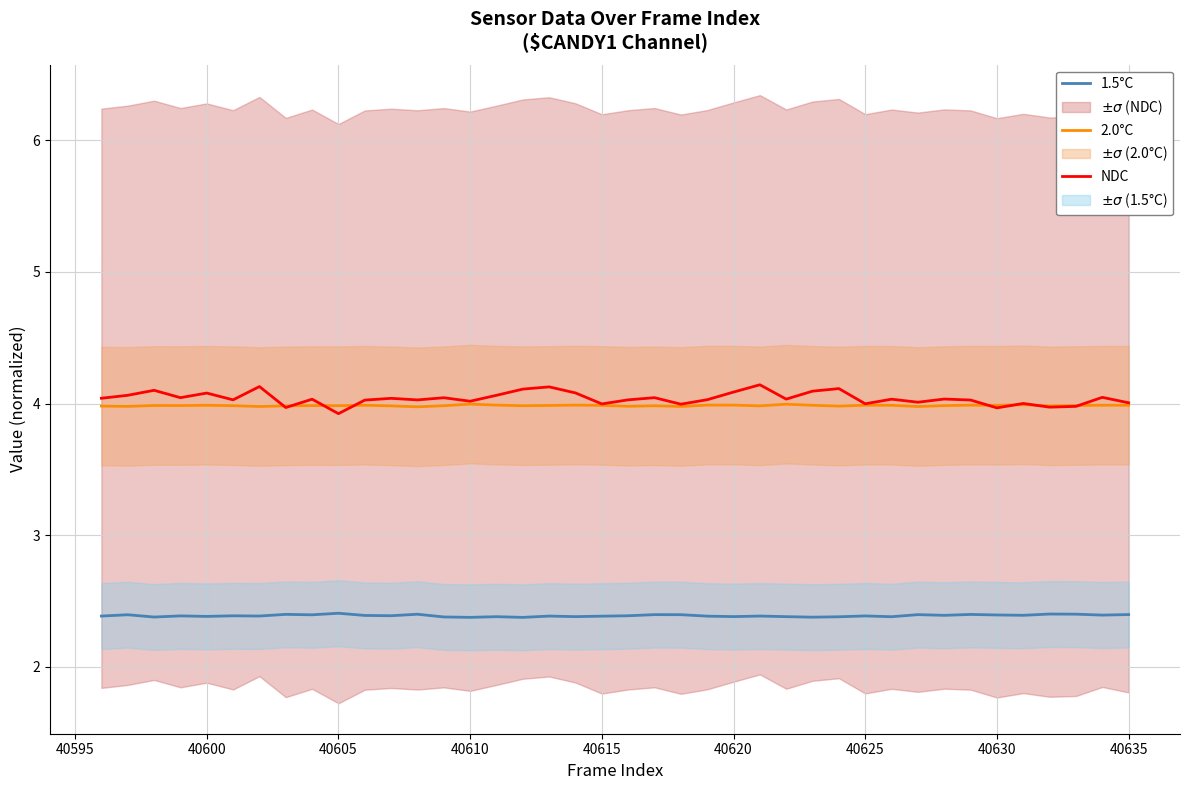

True or false: 1.5°C has more than 0 points higher than both neighbors.

True